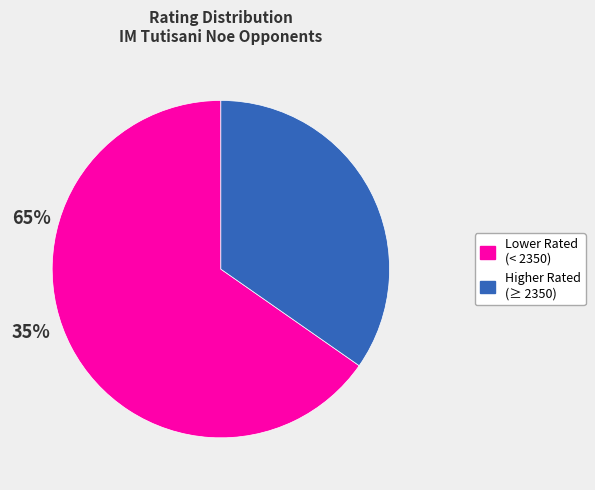

Between Higher Rated (≥ 2350) and Lower Rated (< 2350), which is larger?

Lower Rated (< 2350)